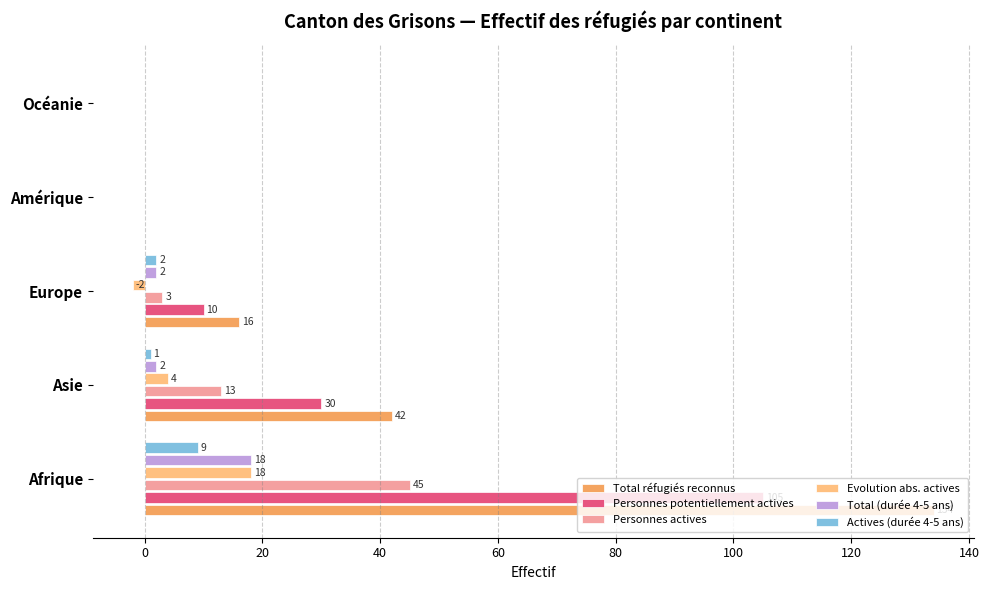

Which series changed the most between Afrique and Océanie?

Total réfugiés reconnus